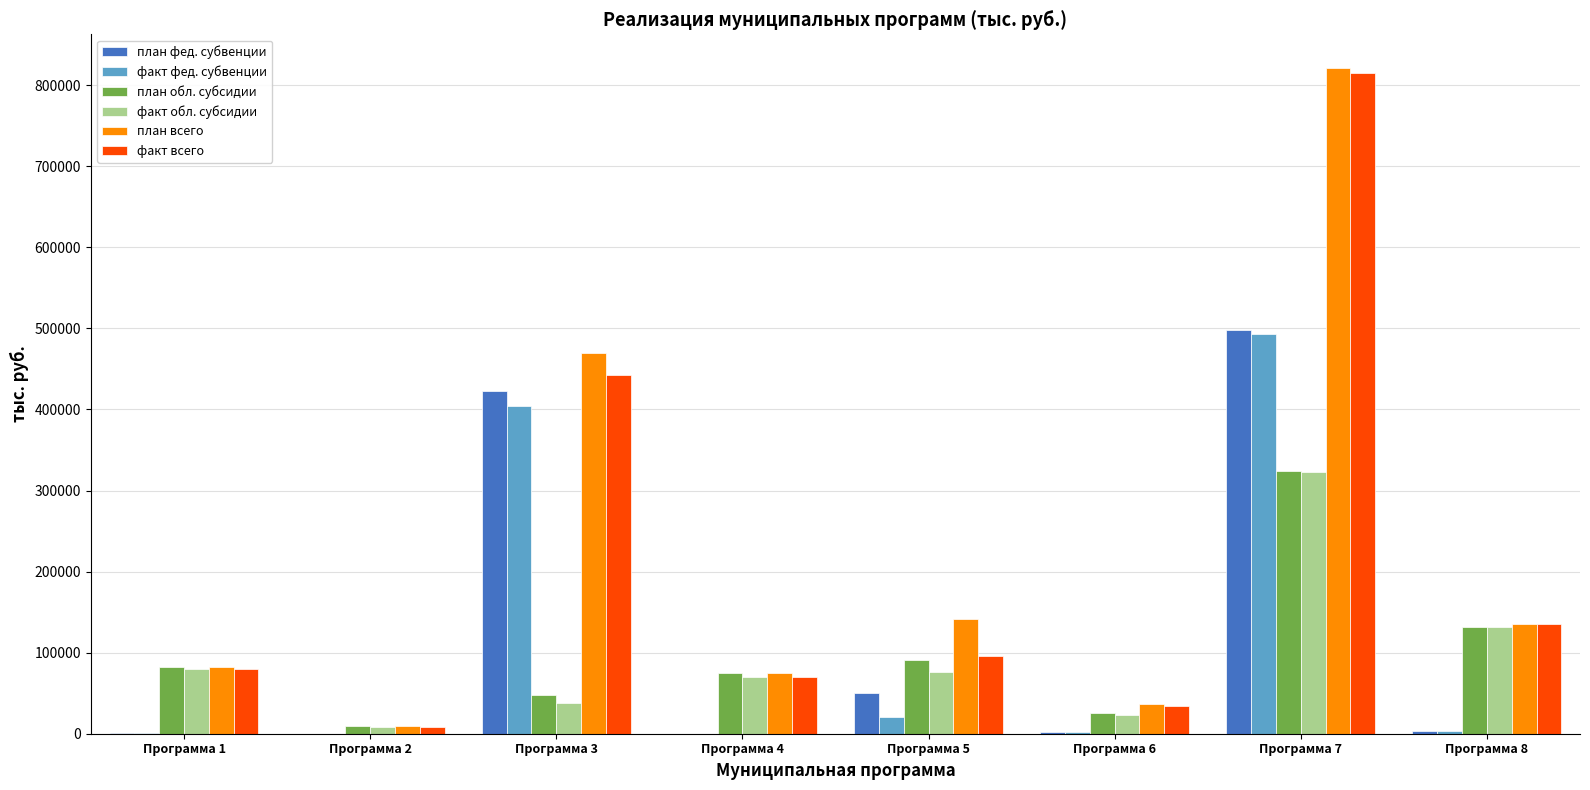

Where is факт фед. субвенции nearest to the value 246400?

Программа 3